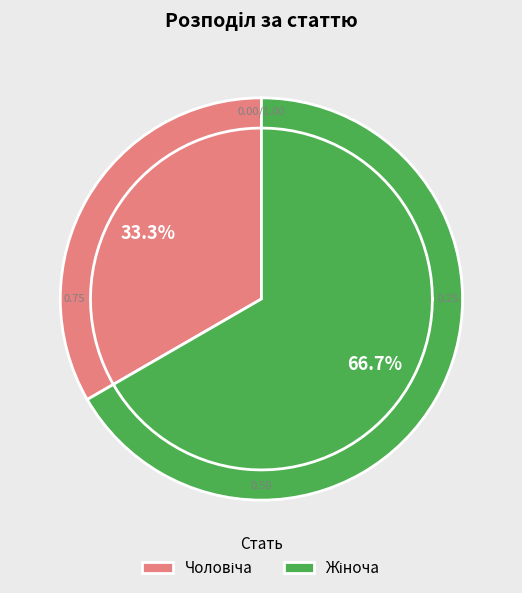

What percentage is the Жіноча slice, to the nearest percent?

67%